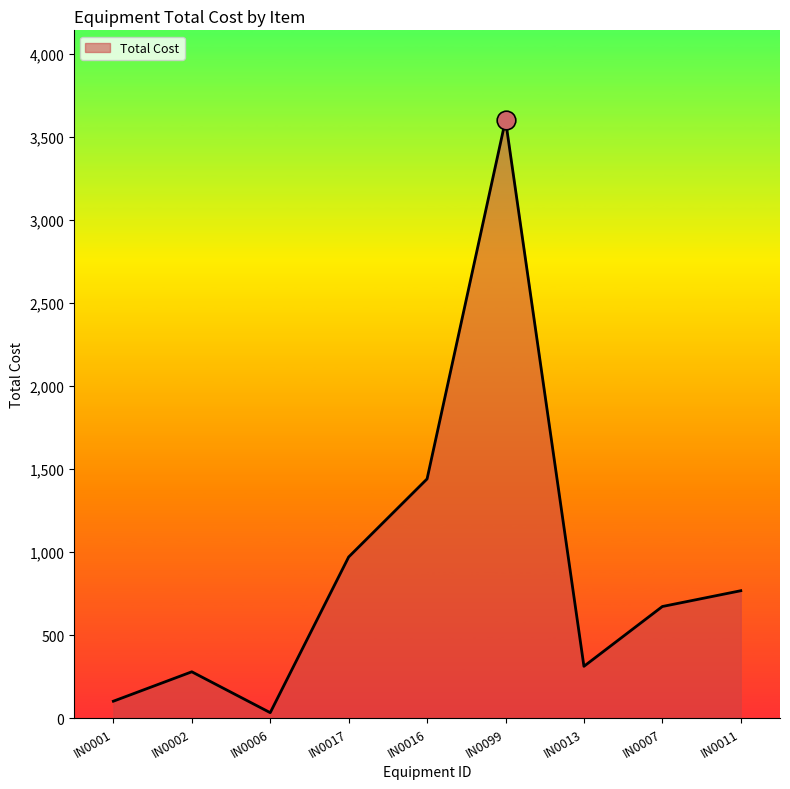

Which has a higher value, IN0001 or IN0017?

IN0017